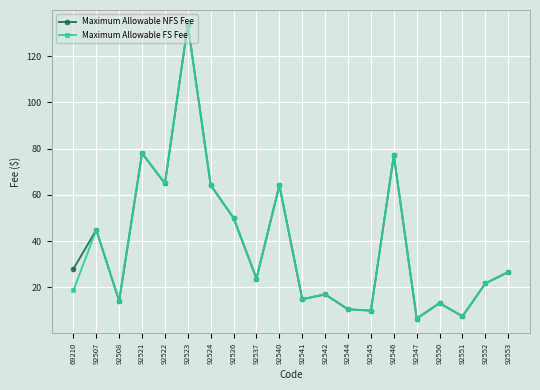

What is the difference between the highest and lowest values at 69210?

9.3